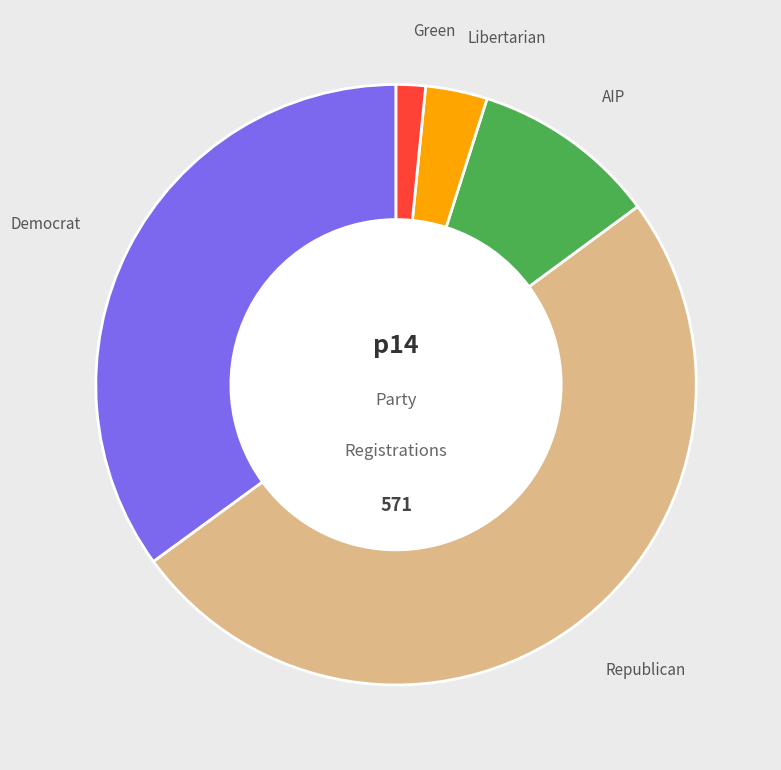

Does AIP represent more than half of the total?

No